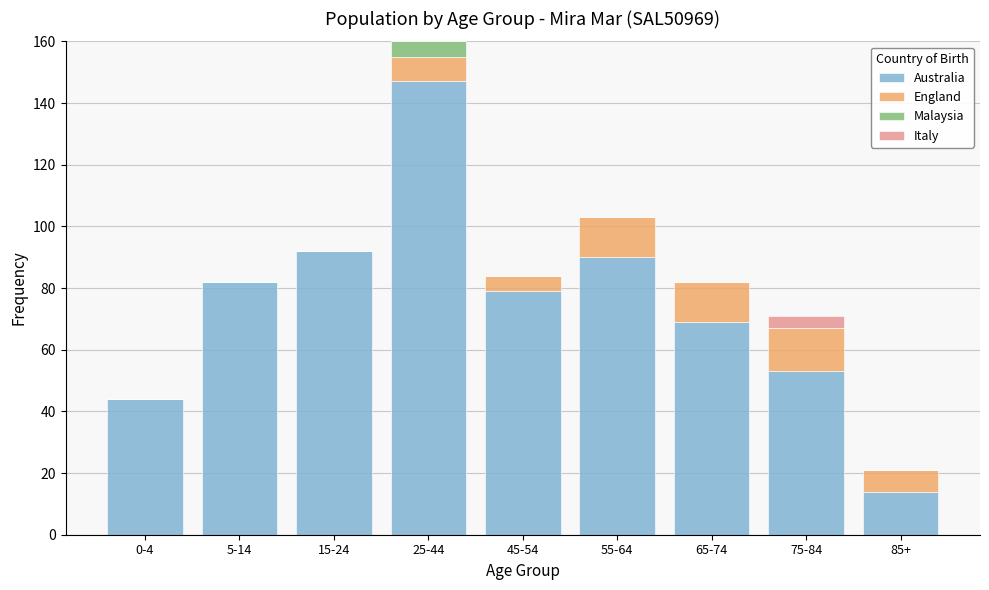

The Australia series shows 44 at 15-24. True or false?

False